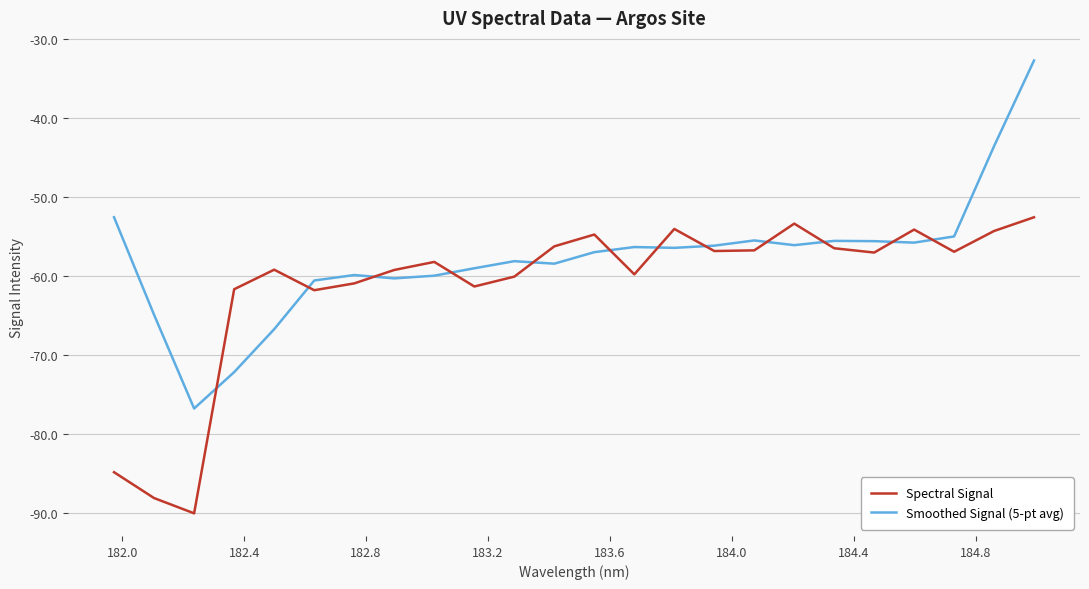

Which series has the widest spread of values?

Smoothed Signal (5-pt avg)